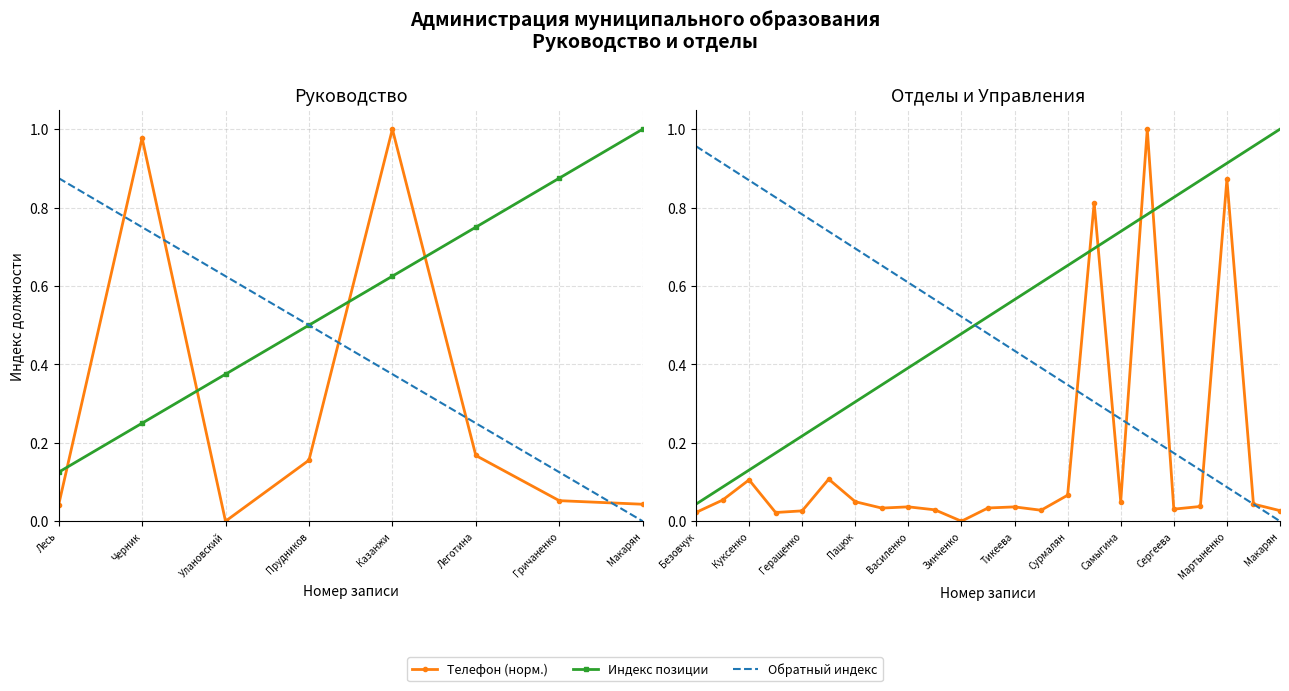

How many lines are shown in the chart?

3